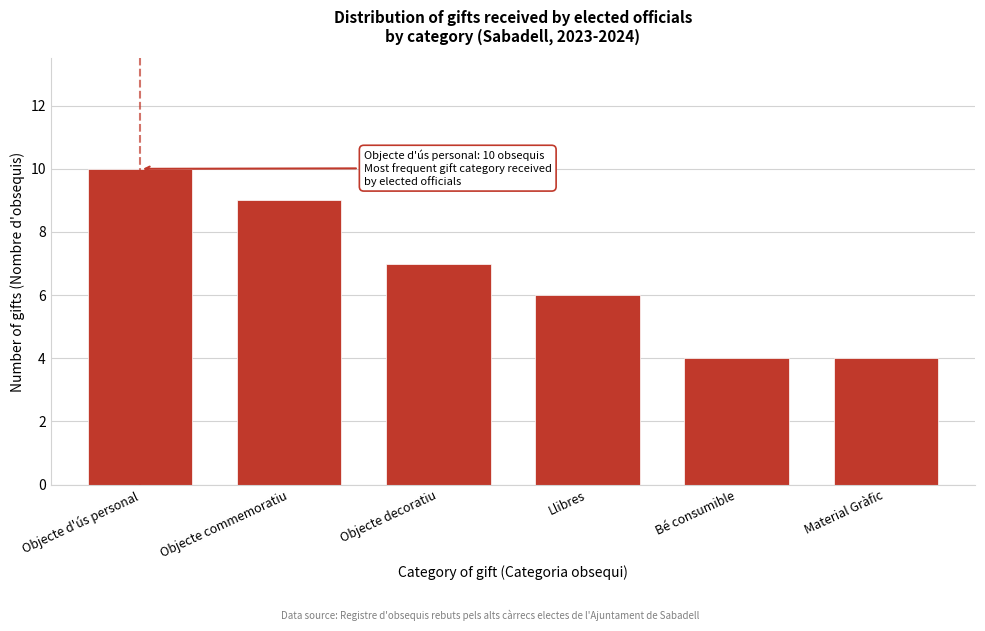

Reading right to left, transcribe all the data shown in this chart.

Material Gràfic=4	Bé consumible=4	Llibres=6	Objecte decoratiu=7	Objecte commemoratiu=9	Objecte d'ús personal=10